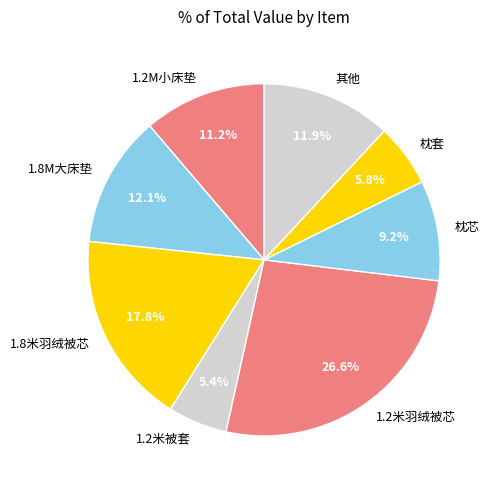

Between 1.8米羽绒被芯 and 1.2M小床垫, which is larger?

1.8米羽绒被芯